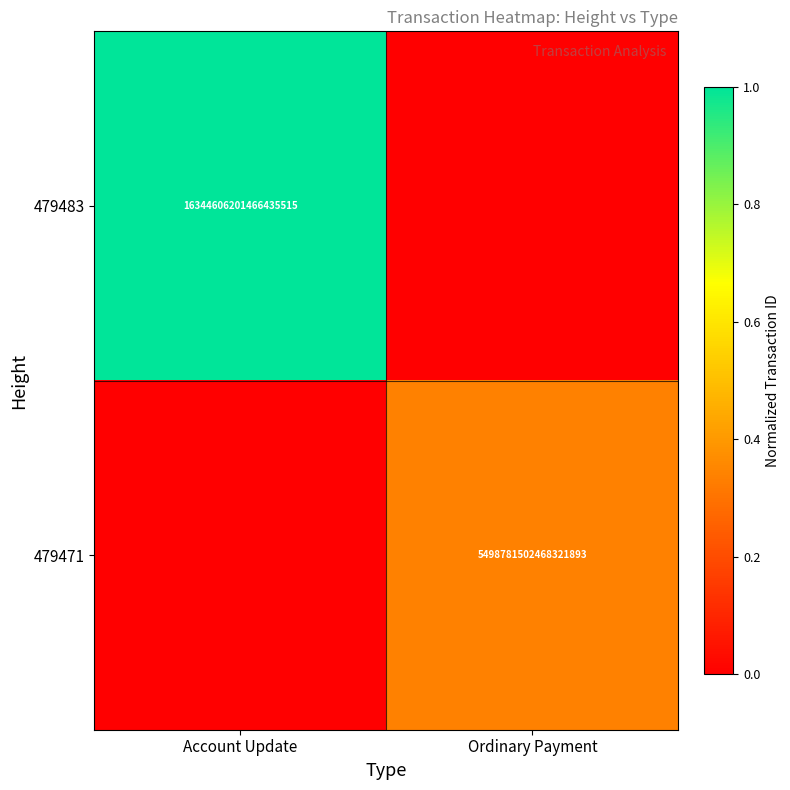

True or false: 479471 has a value of 0.1 at Ordinary Payment.

False